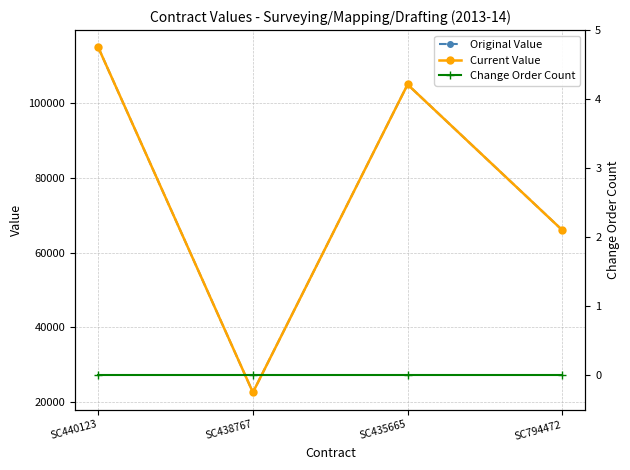

At which category does Current Value reach its first local peak?

SC435665